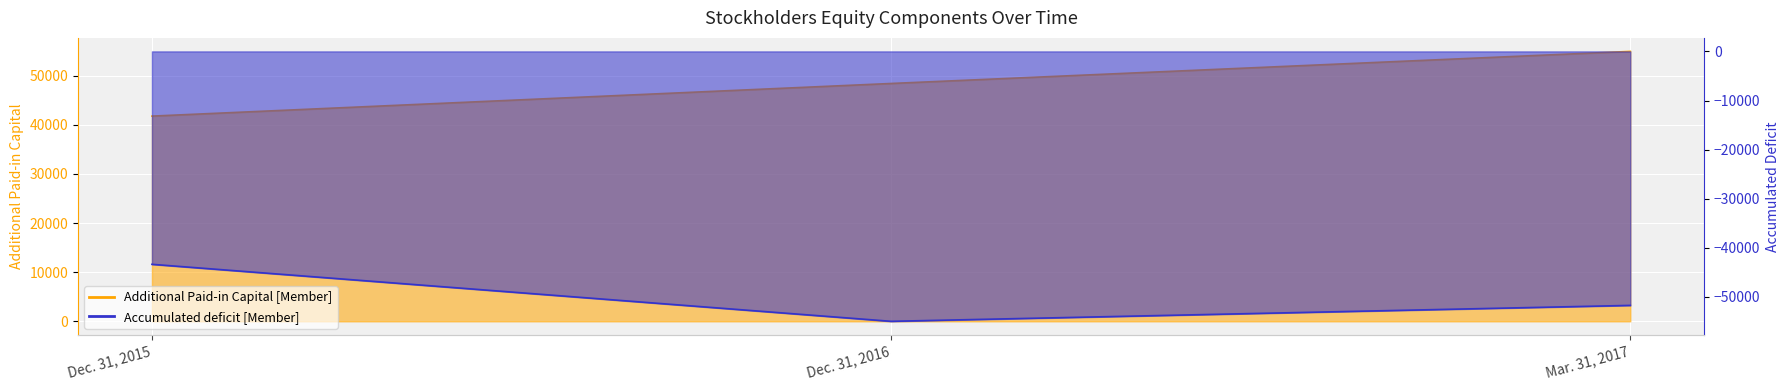

List the series in order of their peak value, highest first.

Additional Paid-in Capital [Member], Accumulated deficit [Member]